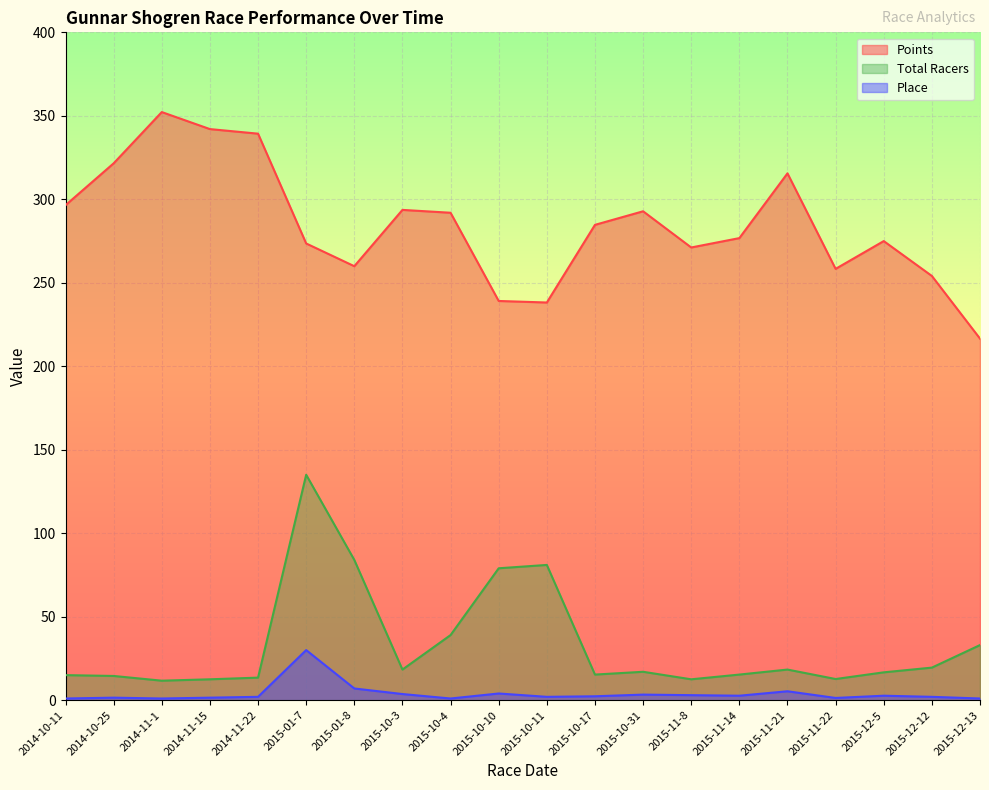

True or false: Total Racers and Points intersect in this chart.

False